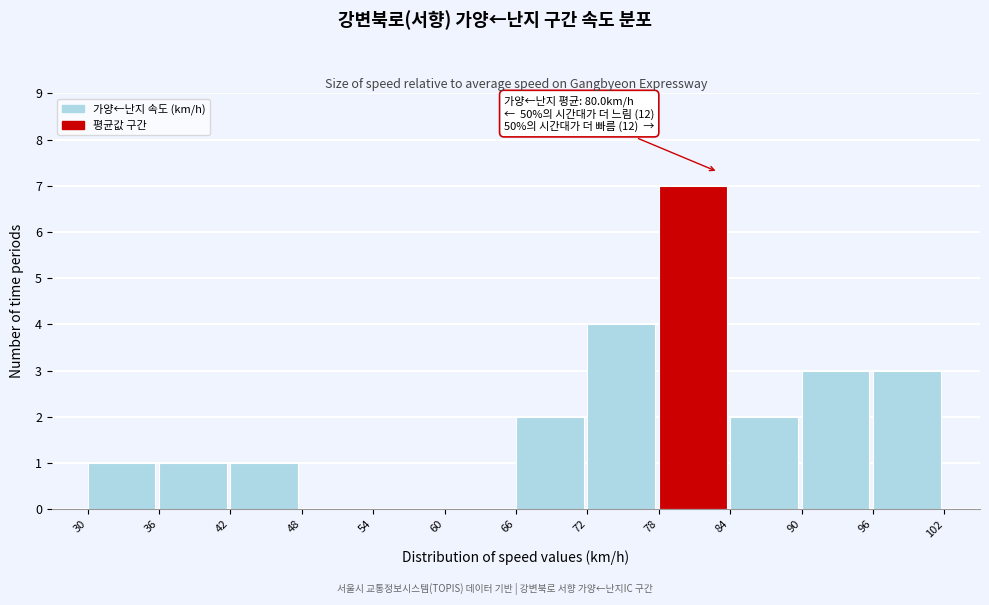

Over which range of the x-axis is the bar tallest?

78 to 84